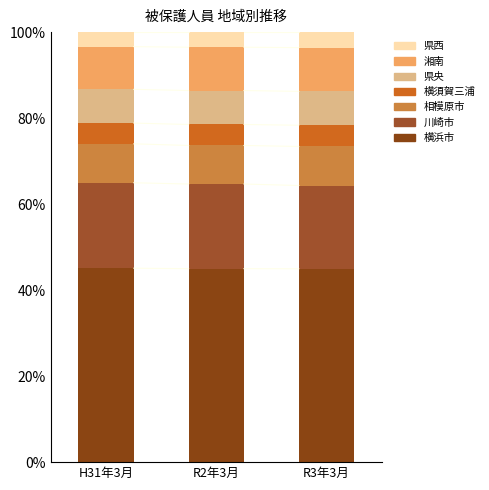

Are the bars grouped side by side (vs. stacked)?

No